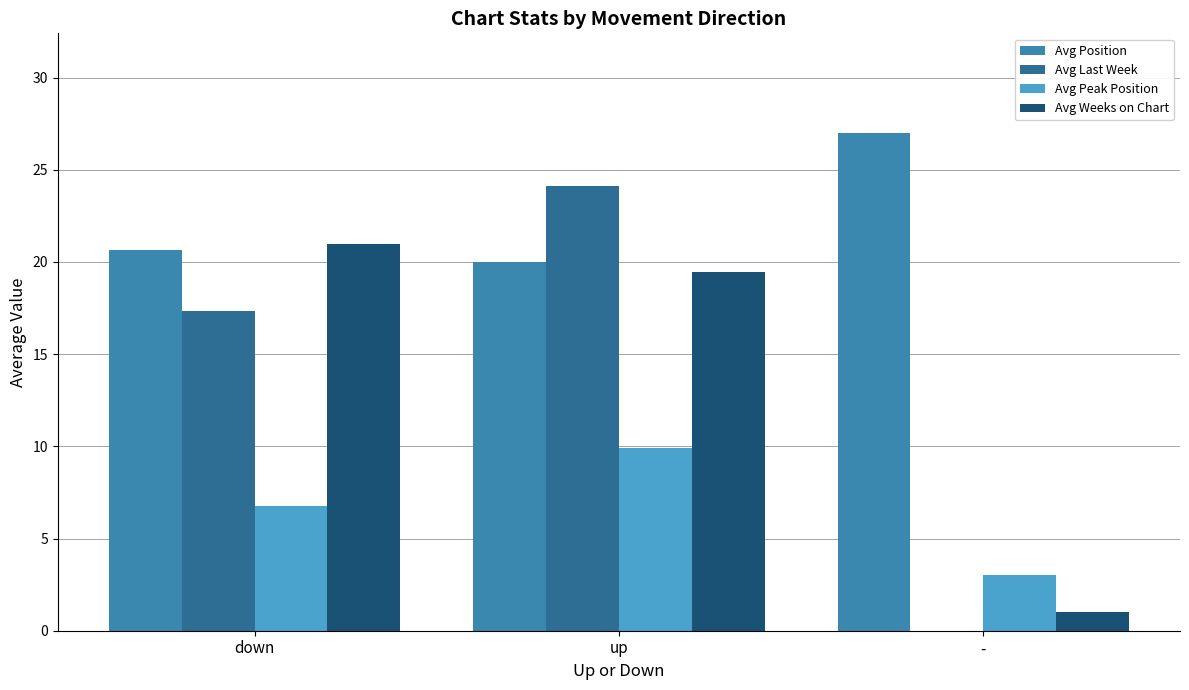

What is the total value across all series at -?

31.0